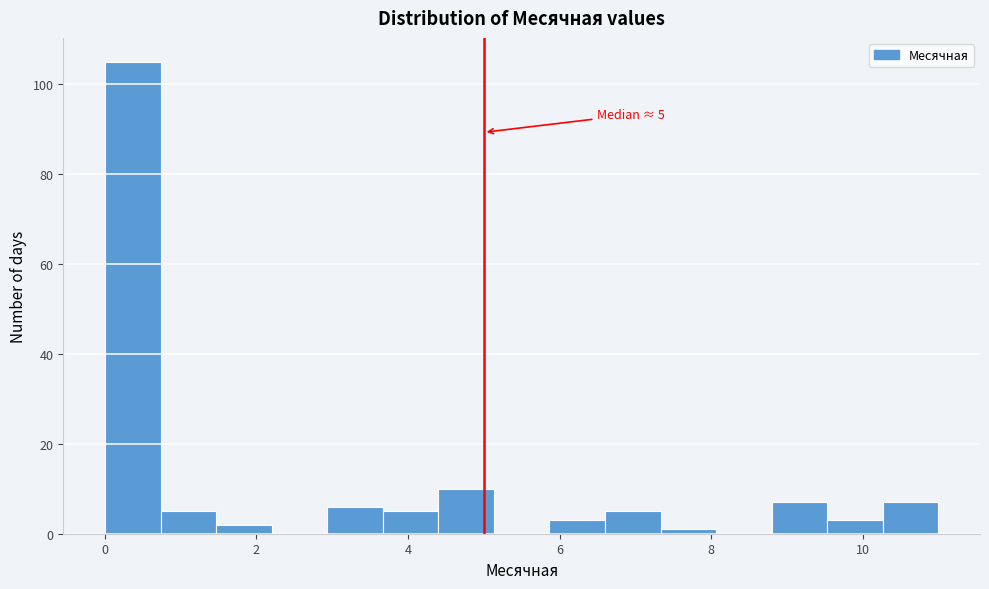

Read against the x-axis, roughly where is the centre of the tallest bar?

0.4